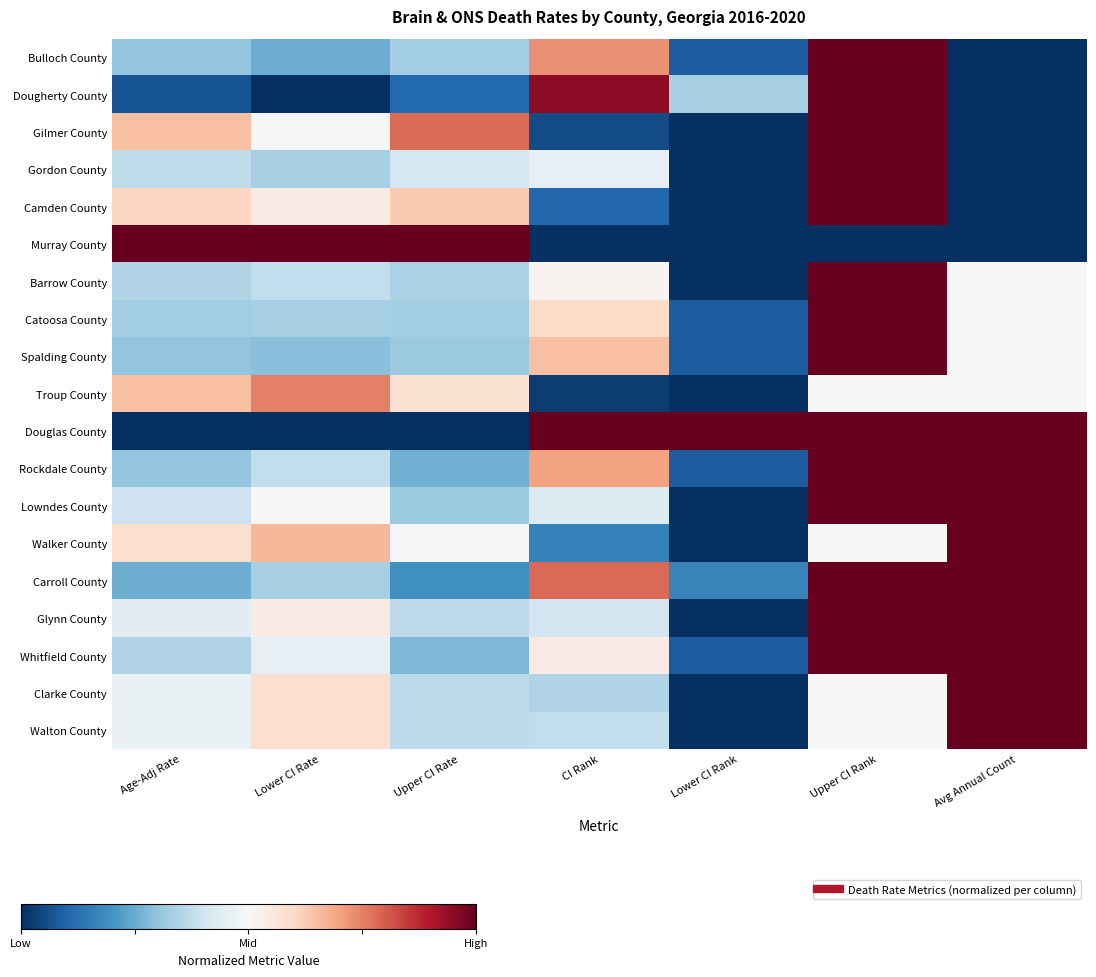

How many categories are shown in the chart?

7